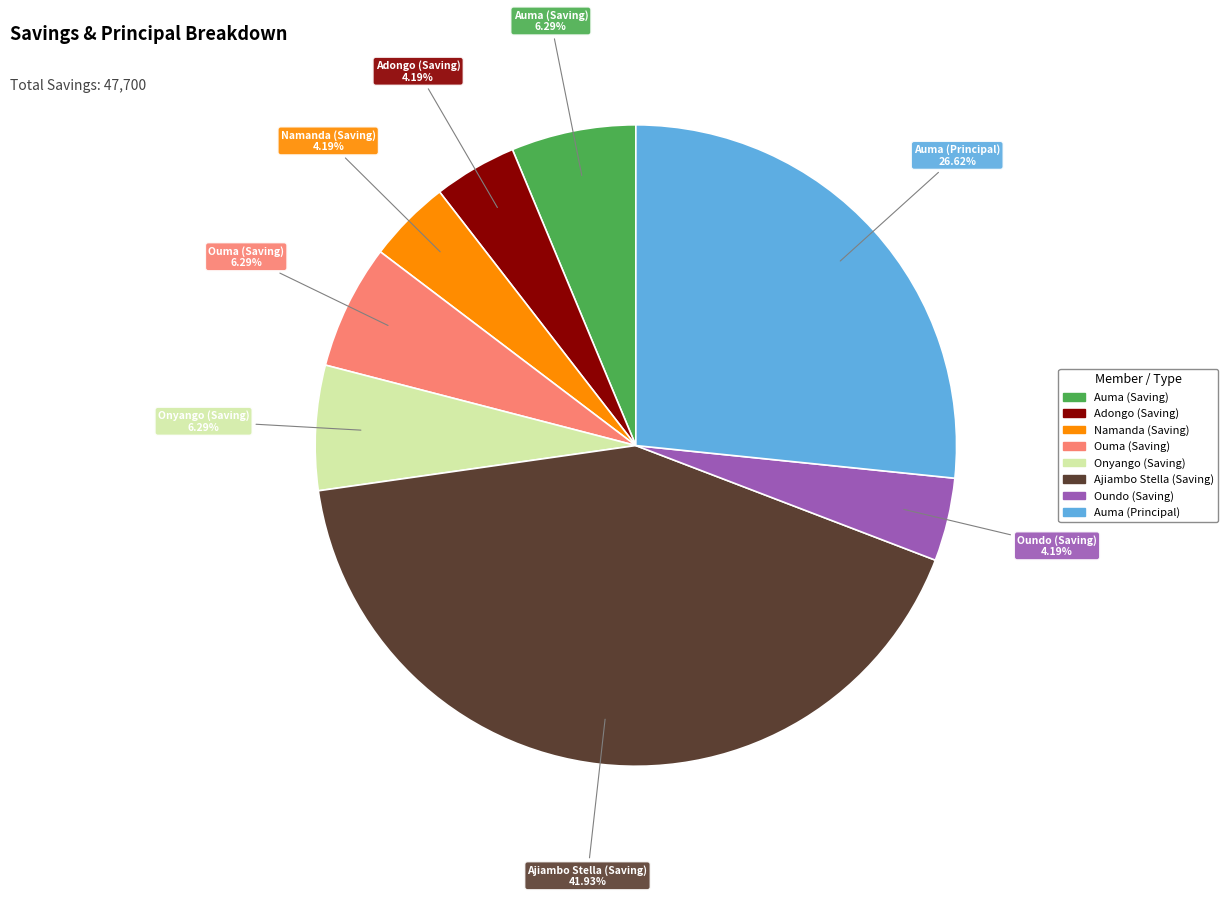

Does any single category account for the majority?

No